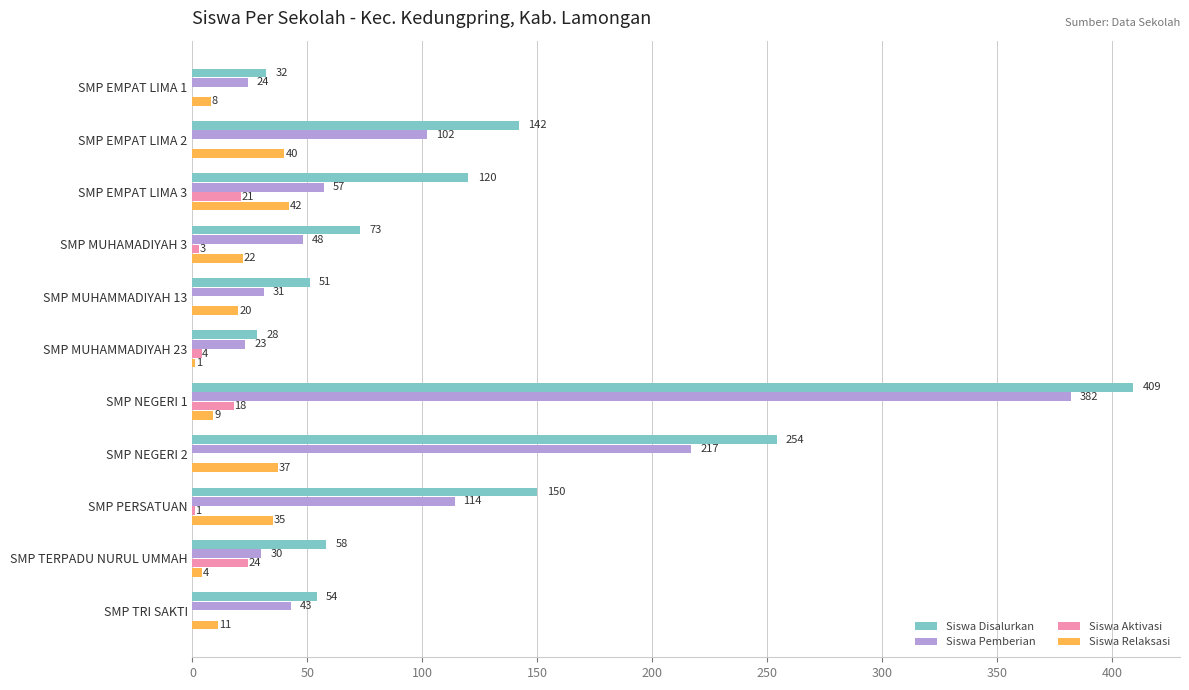

Where is Siswa Disalurkan nearest to the value 218?

SMP NEGERI 2